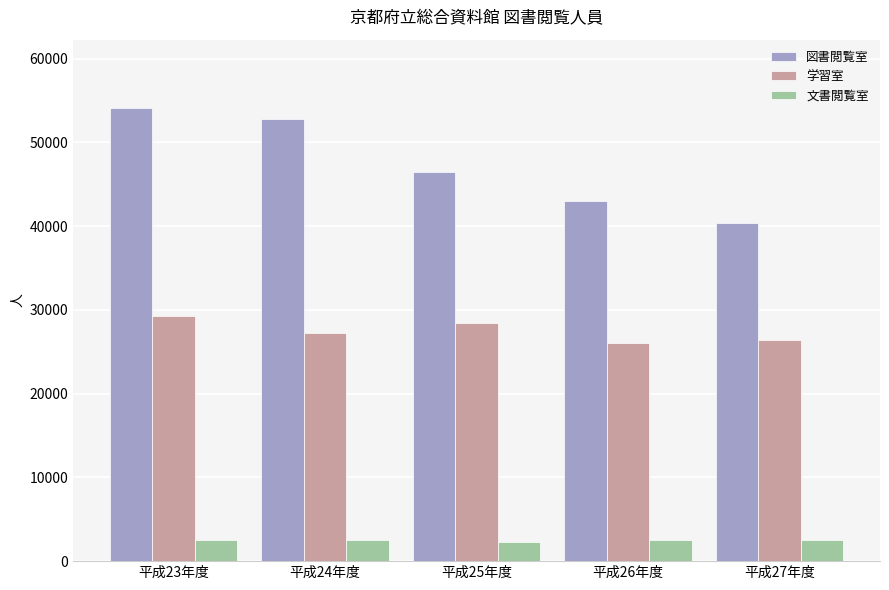

What is the label of the 1st bar from the right?

平成27年度